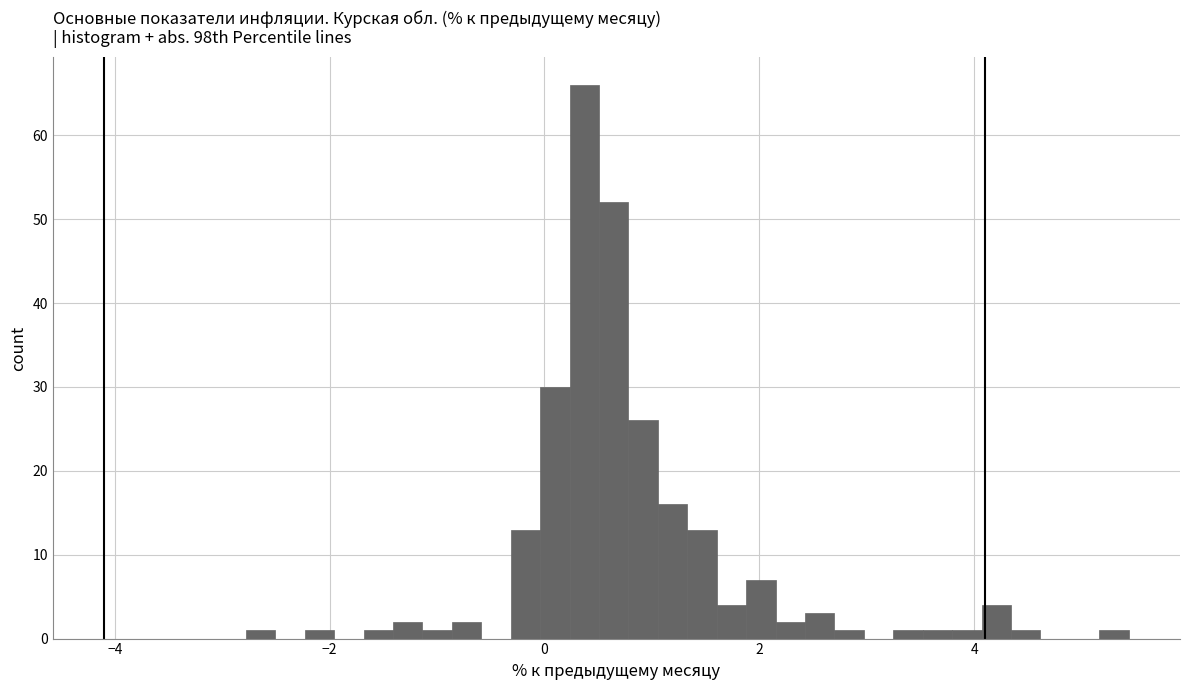

Read against the x-axis, roughly where is the centre of the tallest bar?

0.4